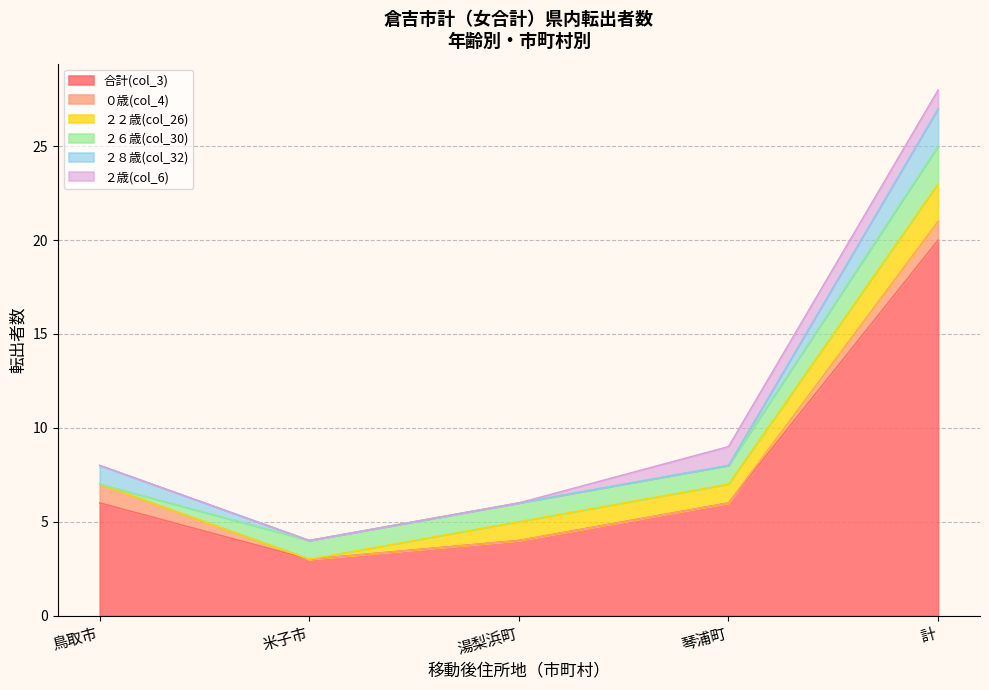

In 米子市, how many points are higher than both neighbors (excluding endpoints)?

1